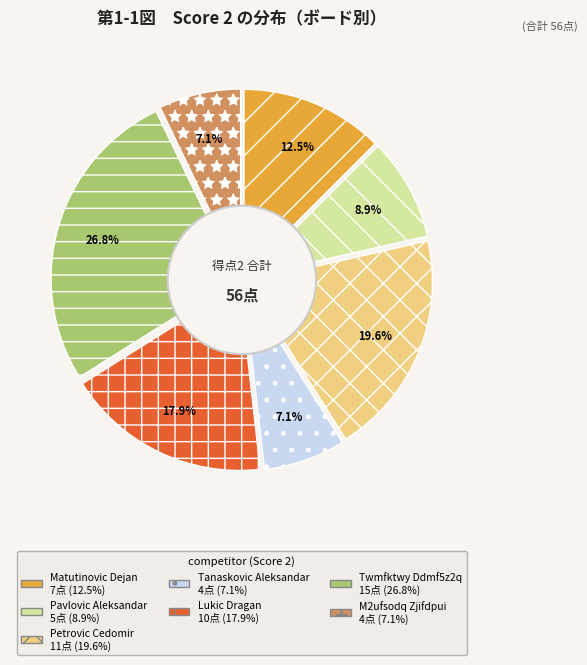

Approximately how many times larger is the value at Board 6 compared to Board 2?

3.0